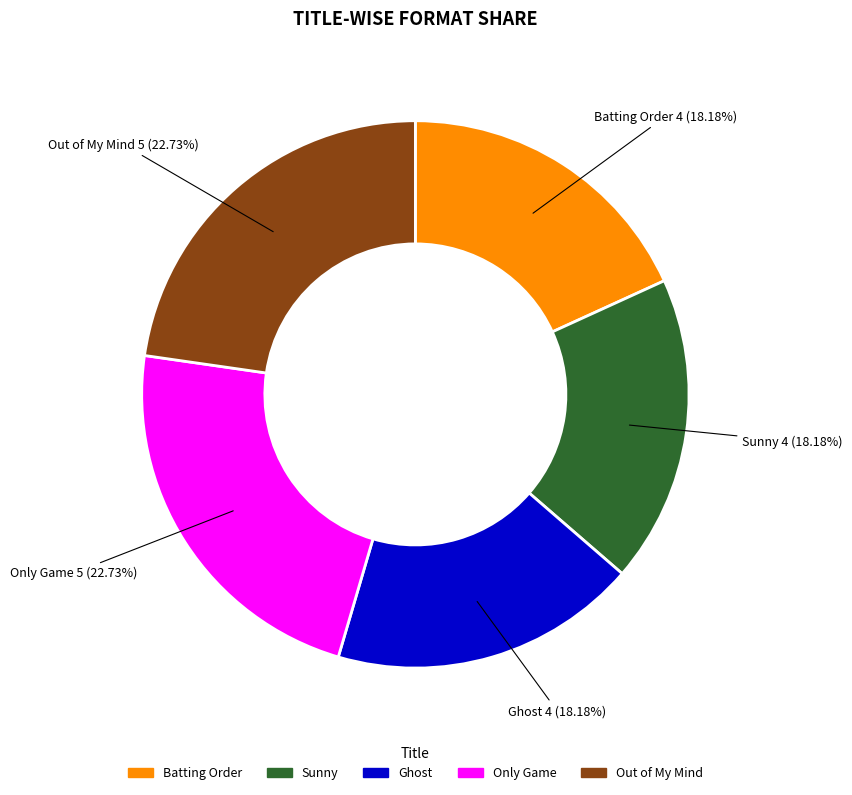

Is there a majority slice in this chart?

No